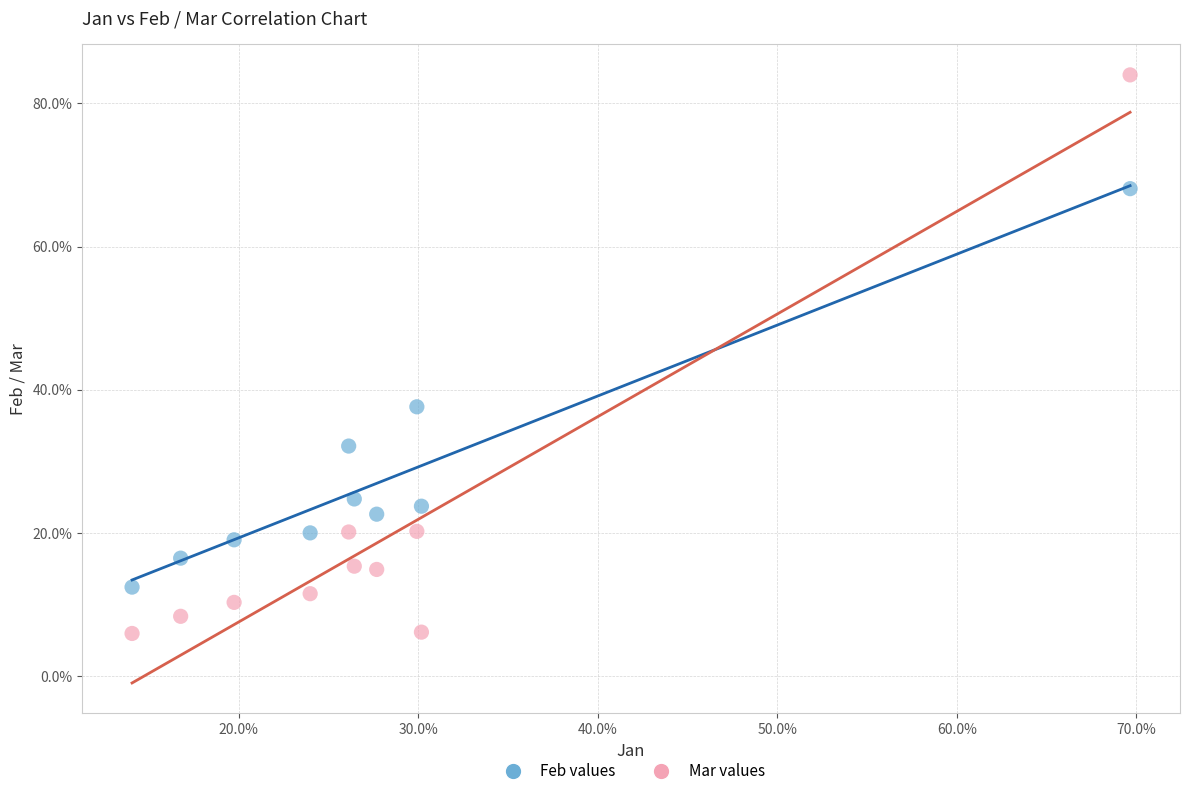

What are all the series names shown in the legend?

Feb values, Mar values